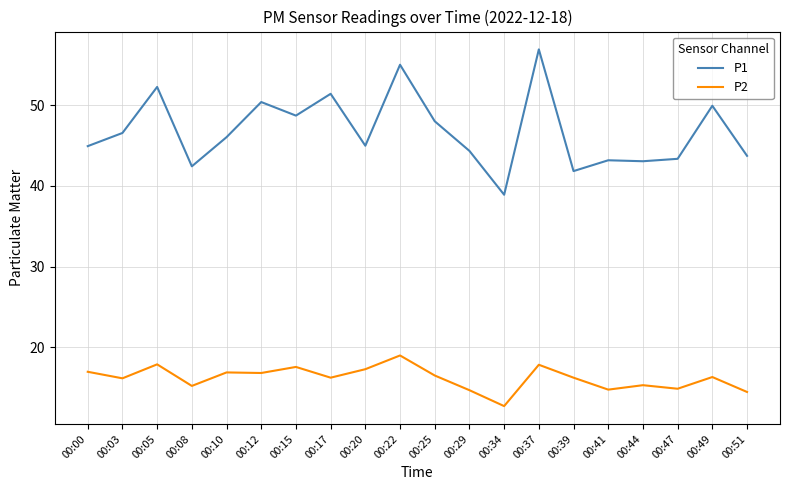

Does the chart have visible grid lines?

Yes